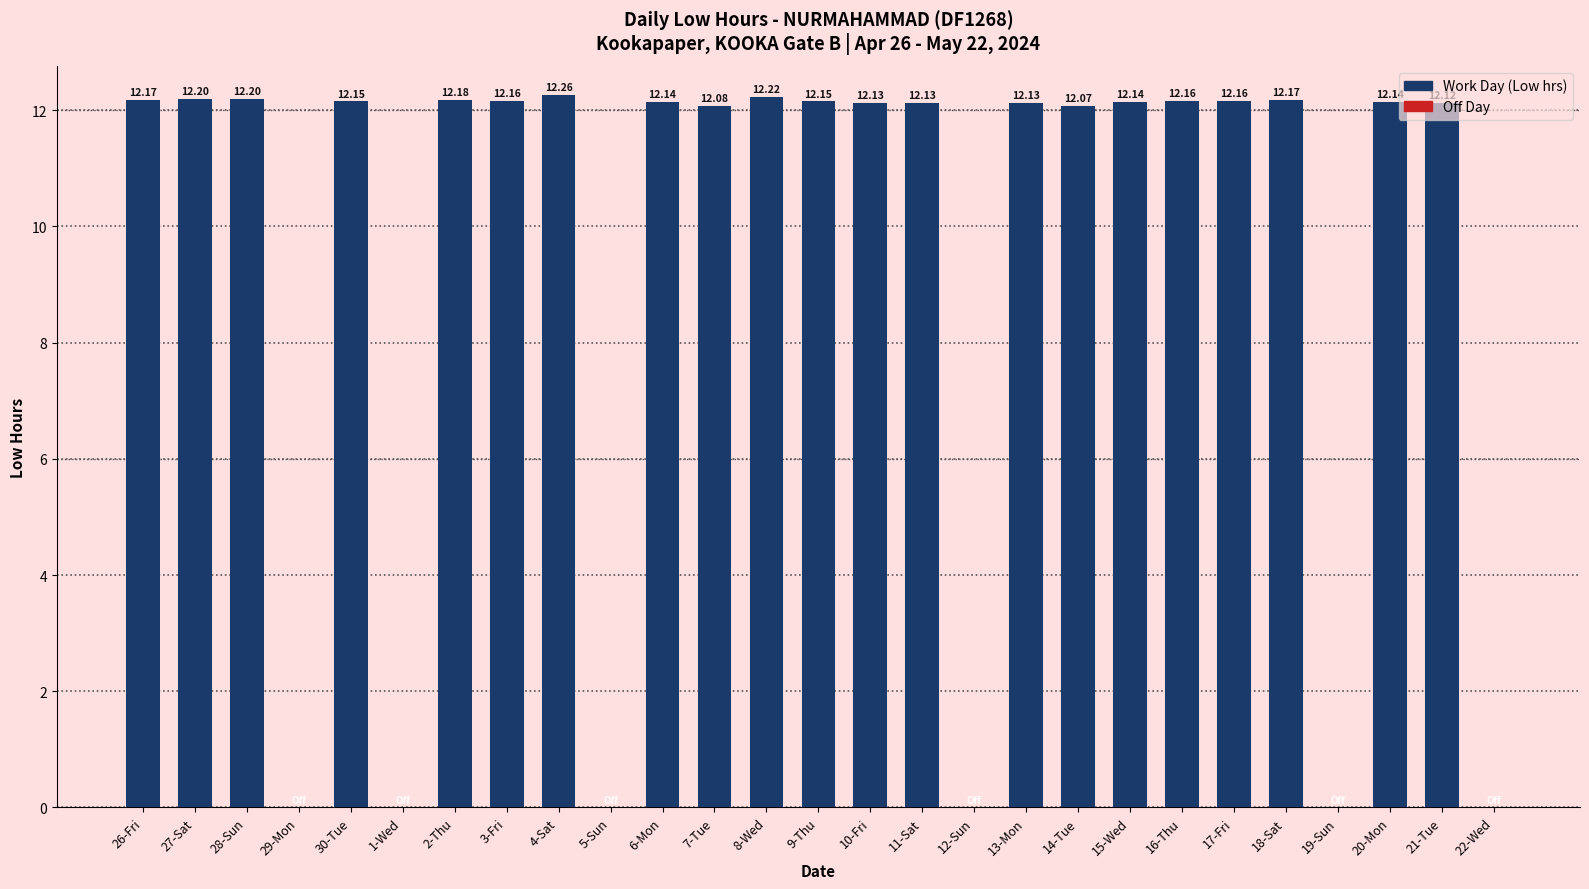

What is the ratio of the value at 27-Sat to the value at 26-Fri?

1.0